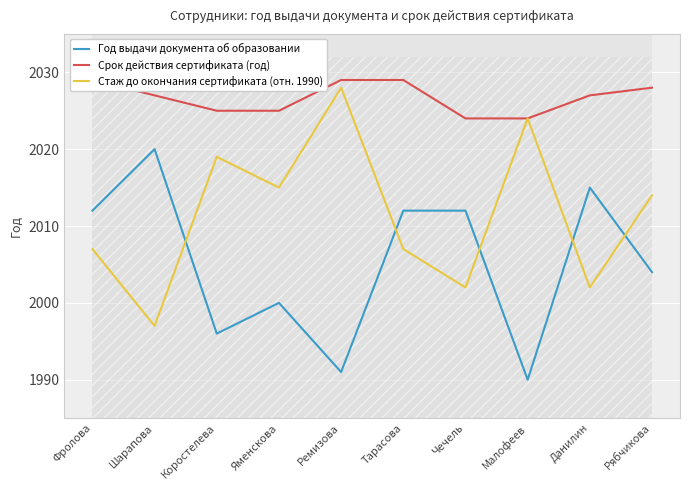

Where is the first local minimum for Стаж до окончания сертификата (отн. 1990)?

Шарапова